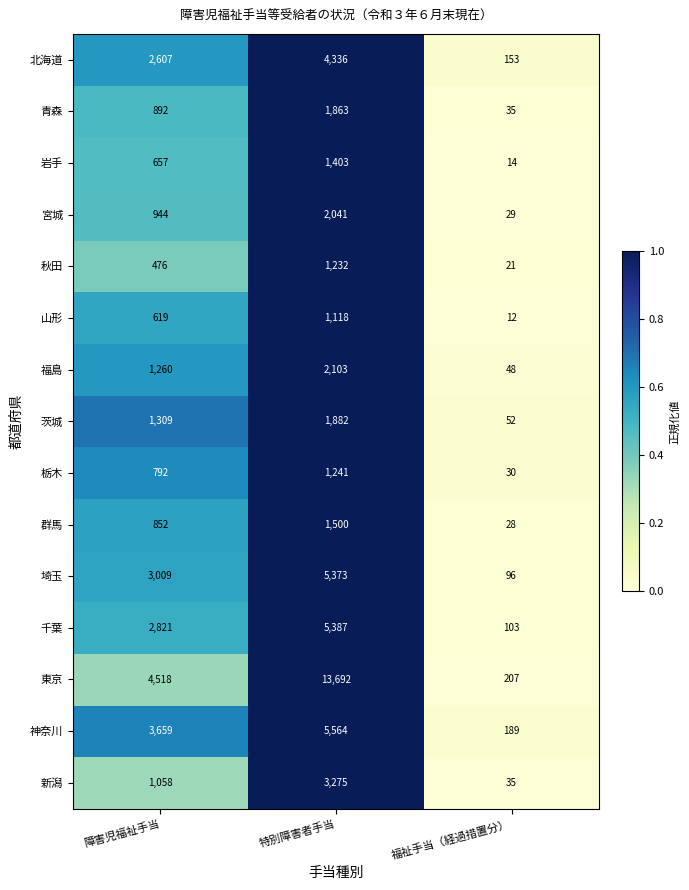

The value of 北海道 at 障害児福祉手当 is 2607. True or false?

True